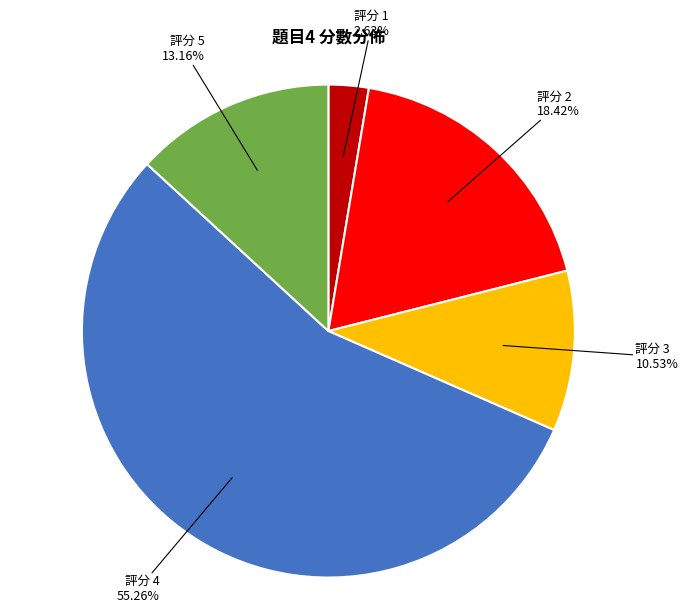

Is there any slice that represents more than half of the pie?

Yes